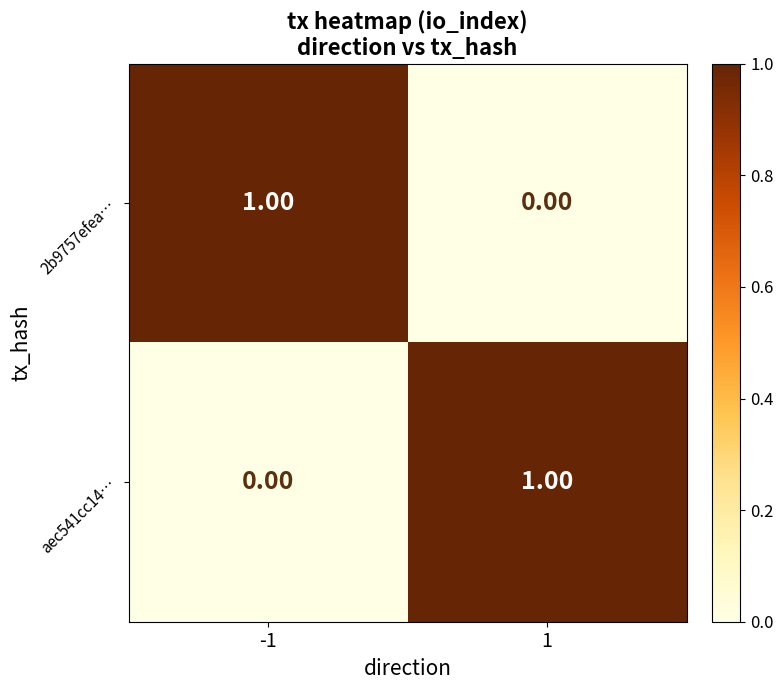

Is the value of 2b9757efea… at 1 greater than the value of aec541cc14… at 1?

No